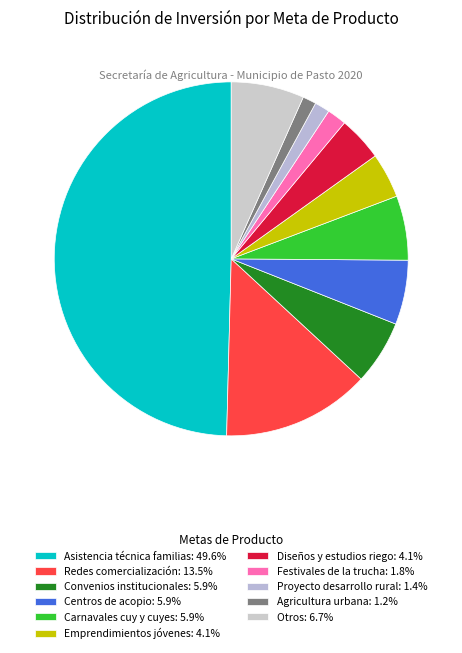

How many segments does this pie chart have?

11